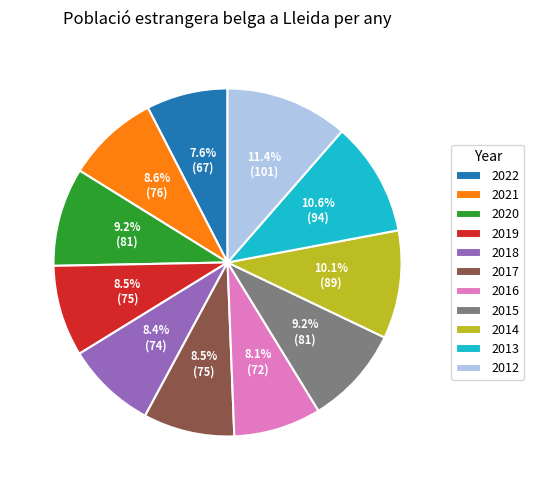

What percentage is the 2014 slice, to the nearest percent?

10%